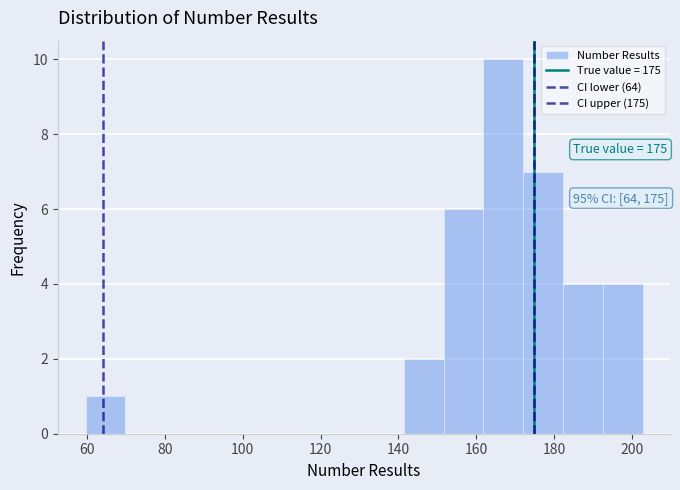

Over which range of the x-axis is the bar tallest?

162 to 172